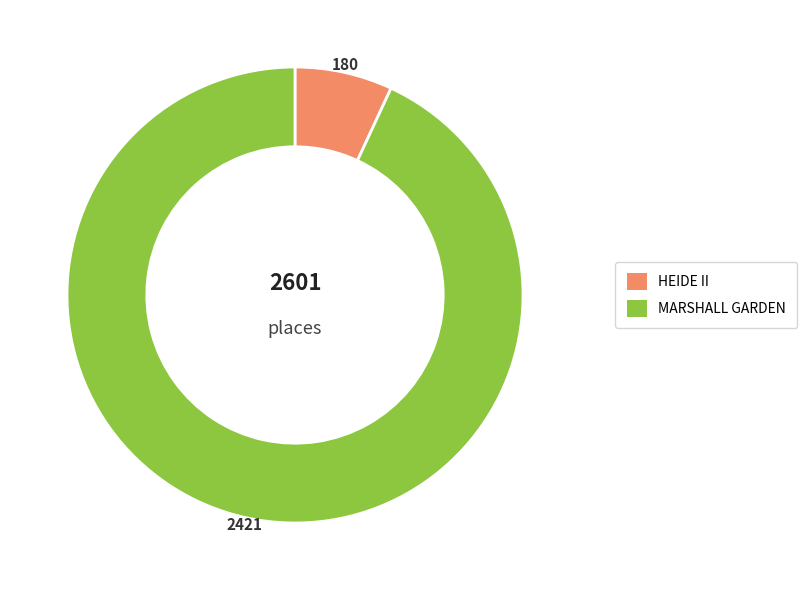

What is the ratio of the value at MARSHALL GARDEN to the value at HEIDE II?

13.4